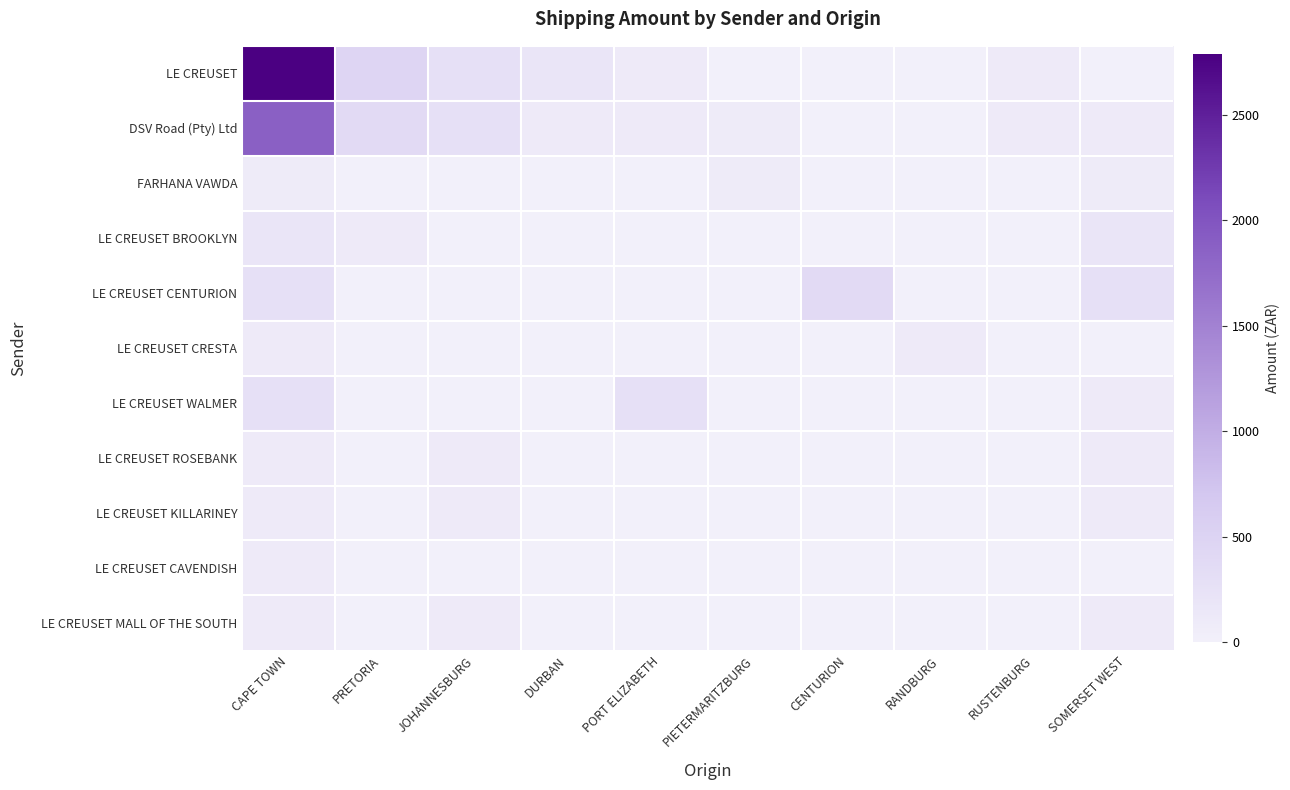

Reading left to right, transcribe all the data shown in this chart.

LE CREUSET: CAPE TOWN=2787.8	PRETORIA=465.1	JOHANNESBURG=280.4	DURBAN=187.0	PORT ELIZABETH=93.5	PIETERMARITZBURG=0.0	CENTURION=0.0	RANDBURG=0.0	RUSTENBURG=93.5	SOMERSET WEST=0.0
DSV Road (Pty) Ltd: CAPE TOWN=1869.6	PRETORIA=372.3	JOHANNESBURG=280.4	DURBAN=92.8	PORT ELIZABETH=93.5	PIETERMARITZBURG=80.6	CENTURION=0.0	RANDBURG=0.0	RUSTENBURG=93.5	SOMERSET WEST=93.5
FARHANA VAWDA: CAPE TOWN=80.6	PRETORIA=0.0	JOHANNESBURG=0.0	DURBAN=0.0	PORT ELIZABETH=0.0	PIETERMARITZBURG=80.6	CENTURION=0.0	RANDBURG=0.0	RUSTENBURG=0.0	SOMERSET WEST=80.6
LE CREUSET BROOKLYN: CAPE TOWN=187.0	PRETORIA=93.5	JOHANNESBURG=0.0	DURBAN=0.0	PORT ELIZABETH=0.0	PIETERMARITZBURG=0.0	CENTURION=0.0	RANDBURG=0.0	RUSTENBURG=0.0	SOMERSET WEST=187.0
LE CREUSET CENTURION: CAPE TOWN=280.4	PRETORIA=0.0	JOHANNESBURG=0.0	DURBAN=0.0	PORT ELIZABETH=0.0	PIETERMARITZBURG=0.0	CENTURION=373.9	RANDBURG=0.0	RUSTENBURG=0.0	SOMERSET WEST=280.4
LE CREUSET CRESTA: CAPE TOWN=93.5	PRETORIA=0.0	JOHANNESBURG=0.0	DURBAN=0.0	PORT ELIZABETH=0.0	PIETERMARITZBURG=0.0	CENTURION=0.0	RANDBURG=93.5	RUSTENBURG=0.0	SOMERSET WEST=0.0
LE CREUSET WALMER: CAPE TOWN=280.4	PRETORIA=0.0	JOHANNESBURG=0.0	DURBAN=0.0	PORT ELIZABETH=280.4	PIETERMARITZBURG=0.0	CENTURION=0.0	RANDBURG=0.0	RUSTENBURG=0.0	SOMERSET WEST=93.5
LE CREUSET ROSEBANK: CAPE TOWN=93.5	PRETORIA=0.0	JOHANNESBURG=93.5	DURBAN=0.0	PORT ELIZABETH=0.0	PIETERMARITZBURG=0.0	CENTURION=0.0	RANDBURG=0.0	RUSTENBURG=0.0	SOMERSET WEST=93.5
LE CREUSET KILLARINEY: CAPE TOWN=93.5	PRETORIA=0.0	JOHANNESBURG=93.5	DURBAN=0.0	PORT ELIZABETH=0.0	PIETERMARITZBURG=0.0	CENTURION=0.0	RANDBURG=0.0	RUSTENBURG=0.0	SOMERSET WEST=93.5
LE CREUSET CAVENDISH: CAPE TOWN=93.5	PRETORIA=0.0	JOHANNESBURG=0.0	DURBAN=0.0	PORT ELIZABETH=0.0	PIETERMARITZBURG=0.0	CENTURION=0.0	RANDBURG=0.0	RUSTENBURG=0.0	SOMERSET WEST=0.0
LE CREUSET MALL OF THE SOUTH: CAPE TOWN=93.5	PRETORIA=0.0	JOHANNESBURG=93.5	DURBAN=0.0	PORT ELIZABETH=0.0	PIETERMARITZBURG=0.0	CENTURION=0.0	RANDBURG=0.0	RUSTENBURG=0.0	SOMERSET WEST=93.5